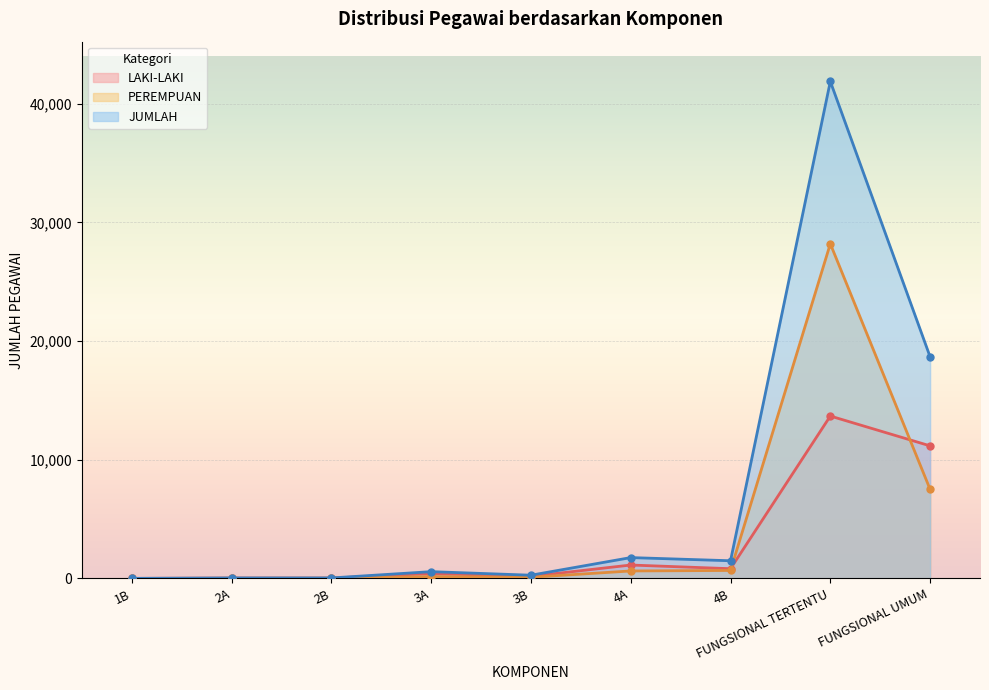

How many values in the LAKI-LAKI series are below 412?

4